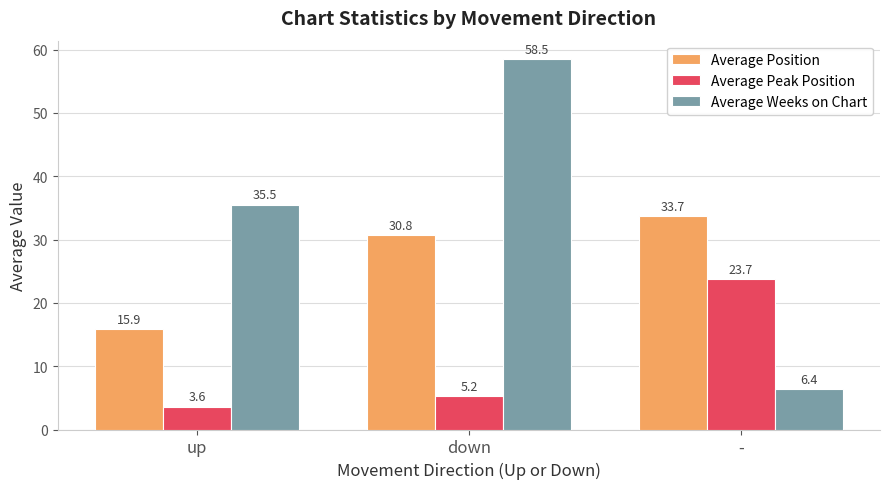

Which series has the largest total across all categories?

Average Weeks on Chart